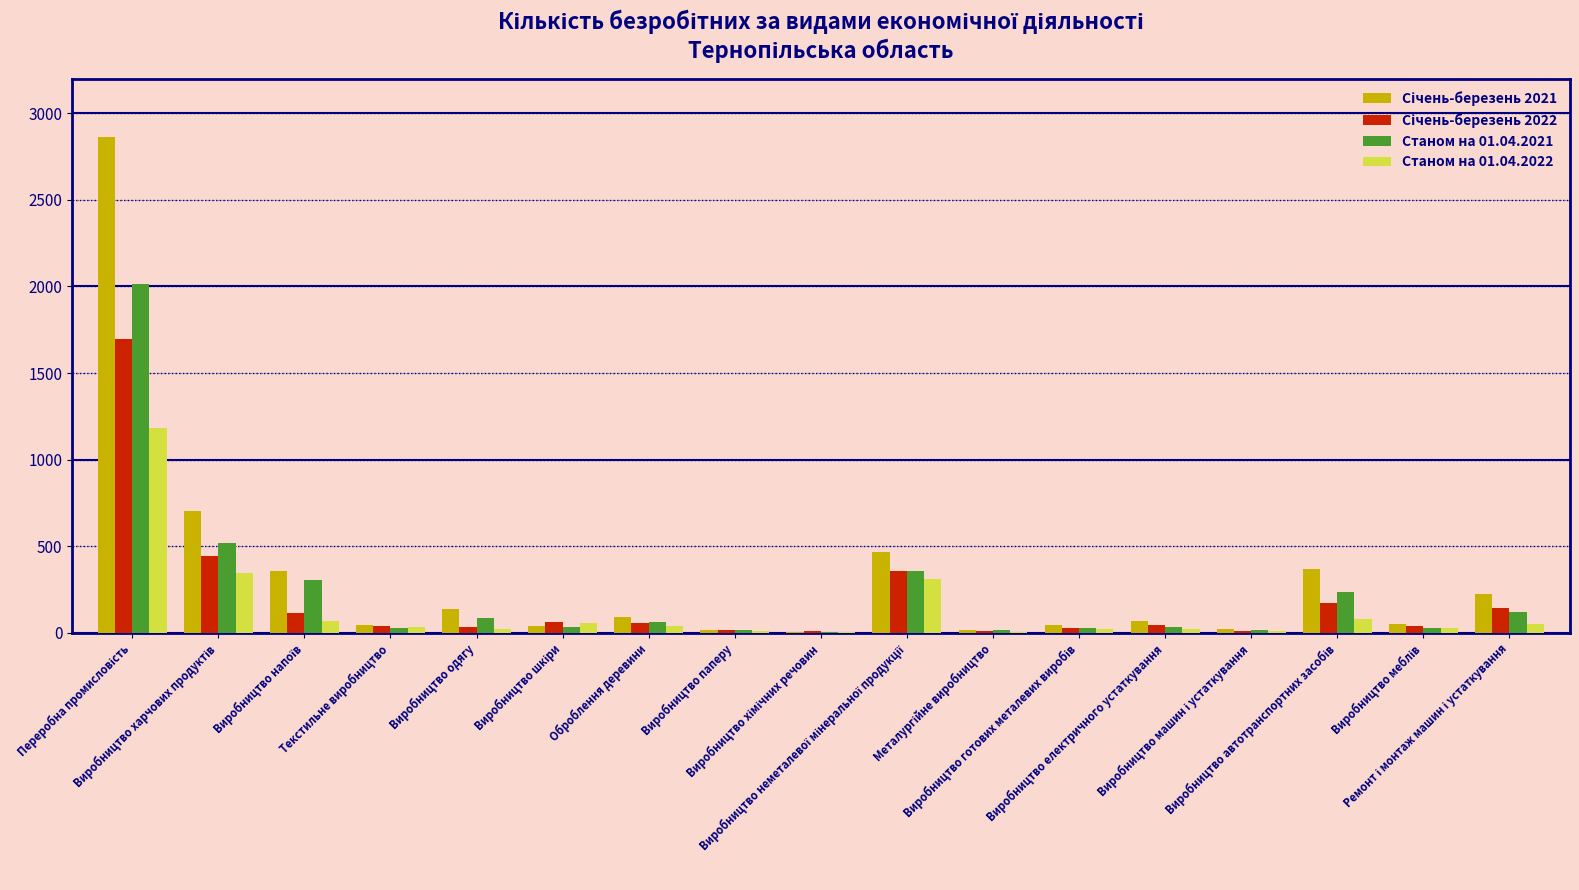

How many groups of bars are there?

17